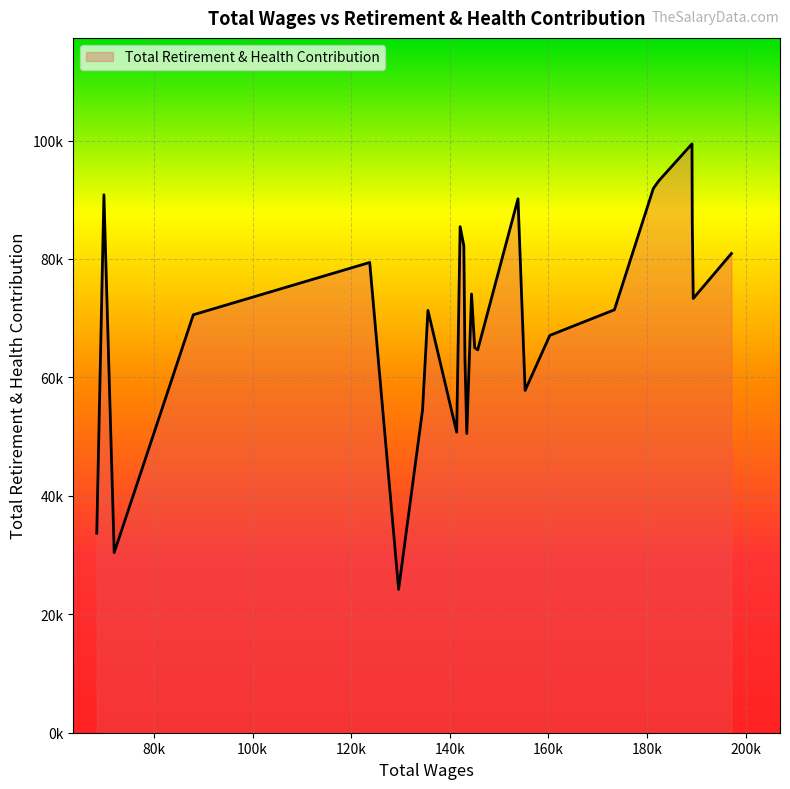

Does the chart have visible grid lines?

Yes